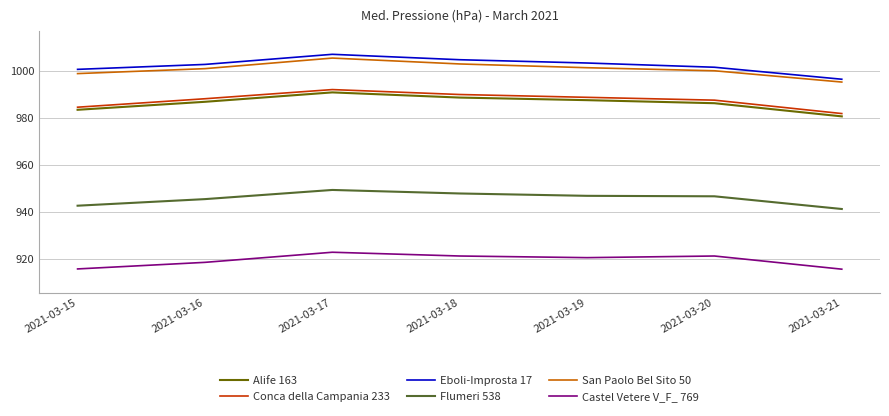

What is the sum of the Eboli-Improsta 17 values at 2021-03-19 and 2021-03-16?

2006.2